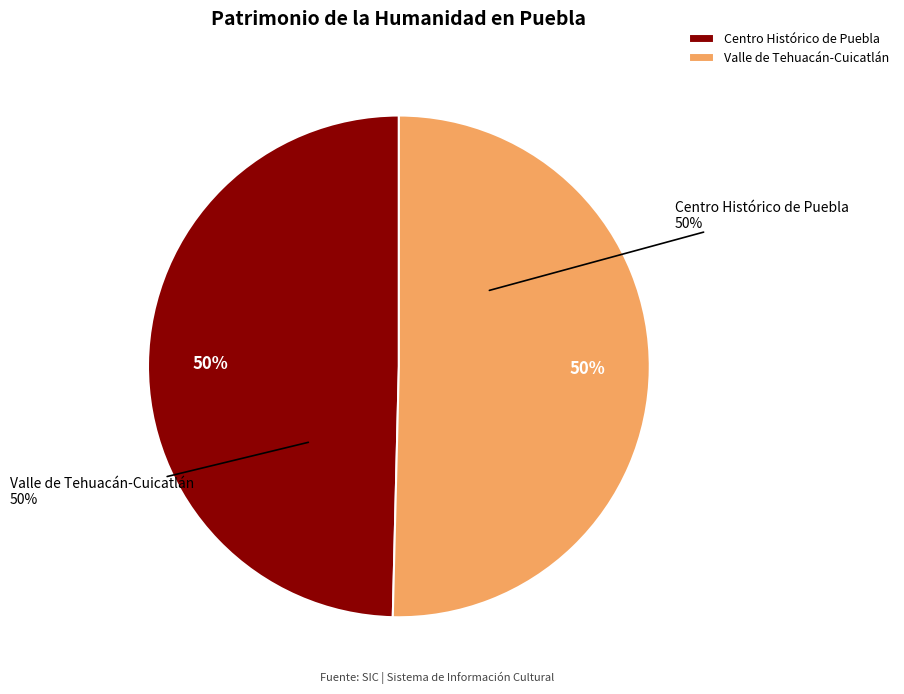

To the nearest percent, what percentage of the pie is Centro Histórico de Puebla?

50%